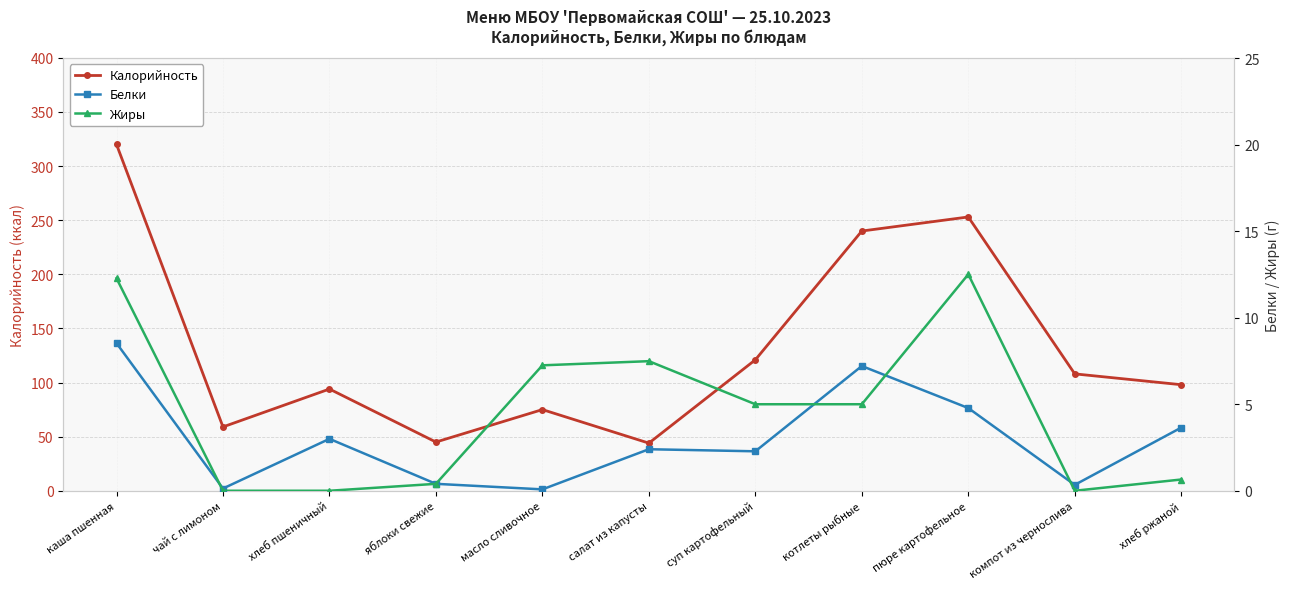

Reading left to right, extract all data points from this chart.

Калорийность: каша пшенная=320.0	чай с лимоном=59.0	хлеб пшеничный=94.0	яблоки свежие=45.0	масло сливочное=75.0	салат из капусты=44.0	суп картофельный=121.0	котлеты рыбные=240.0	пюре картофельное=253.0	компот из чернослива=108.0	хлеб ржаной=98.0
Белки: каша пшенная=8.5	чай с лимоном=0.1	хлеб пшеничный=3.0	яблоки свежие=0.4	масло сливочное=0.1	салат из капусты=2.4	суп картофельный=2.3	котлеты рыбные=7.2	пюре картофельное=4.8	компот из чернослива=0.3	хлеб ржаной=3.6
Жиры: каша пшенная=12.3	чай с лимоном=0.0	хлеб пшеничный=0.0	яблоки свежие=0.4	масло сливочное=7.2	салат из капусты=7.5	суп картофельный=5.0	котлеты рыбные=5.0	пюре картофельное=12.5	компот из чернослива=0.0	хлеб ржаной=0.7